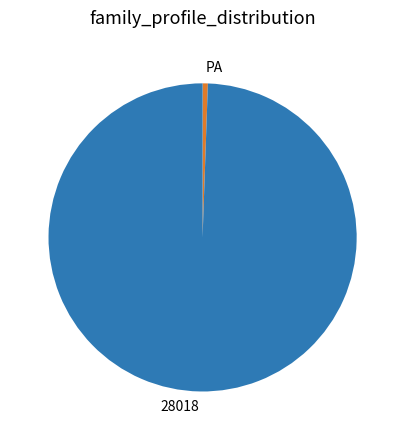

Do 28018 and PA together represent more than half of the pie?

Yes